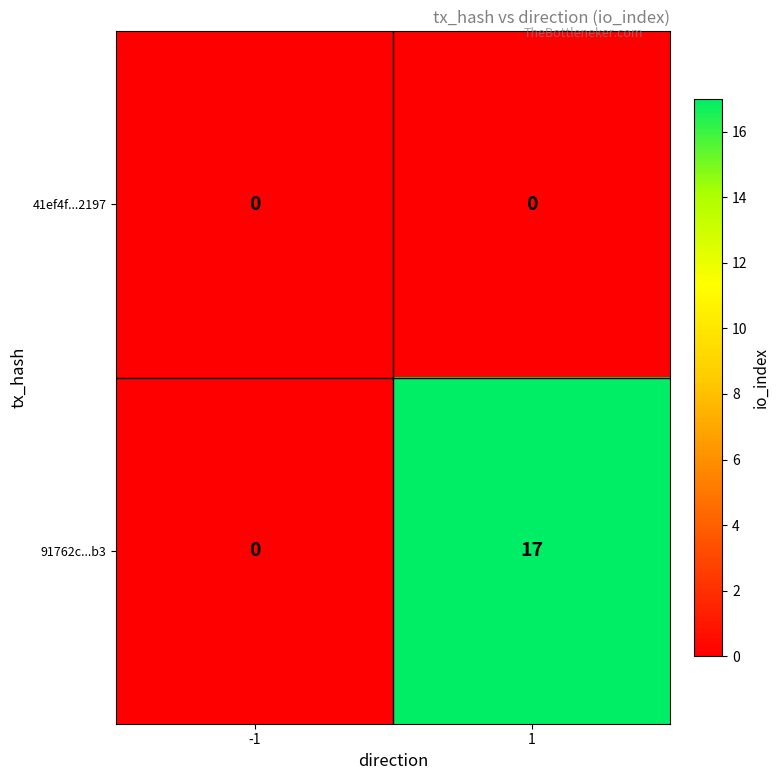

What is the sum of all 91762c...b3 values?

17